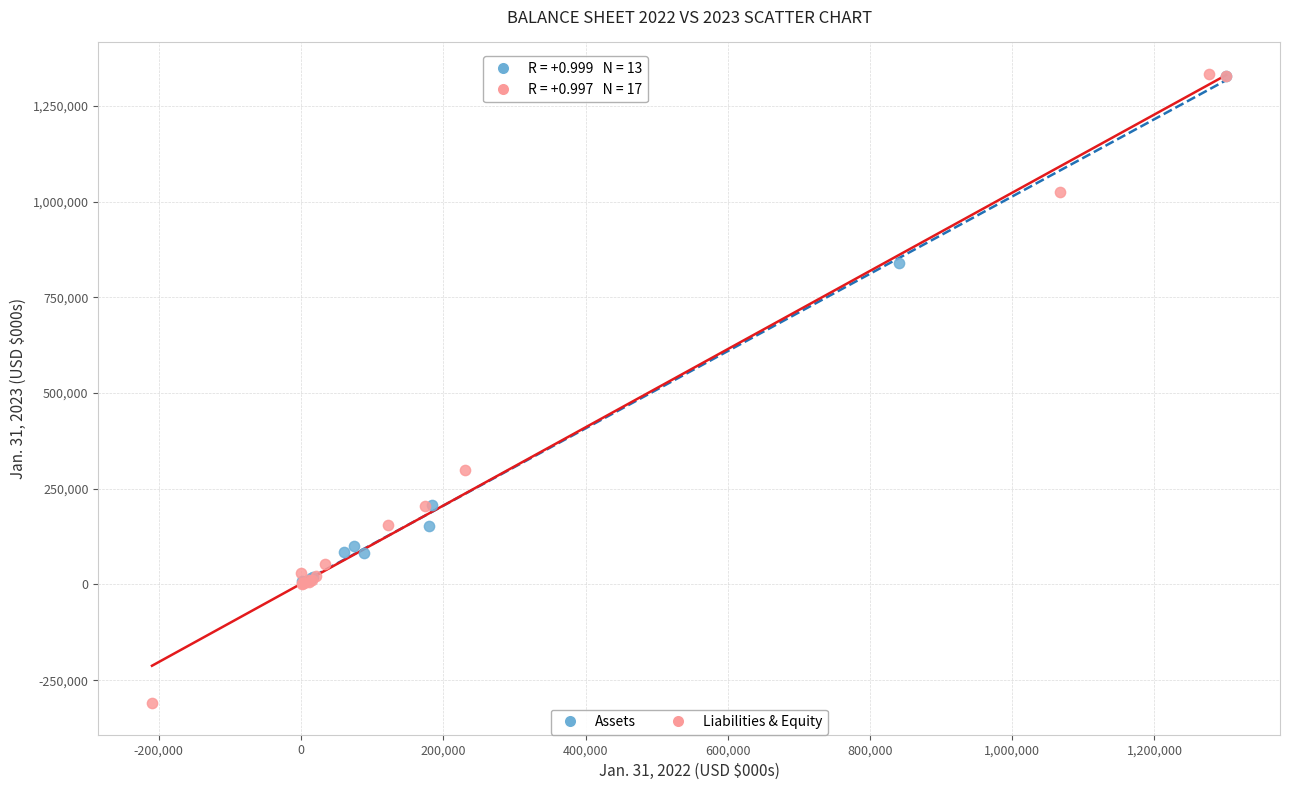

What are all the series names shown in the legend?

Assets, Liabilities & Equity